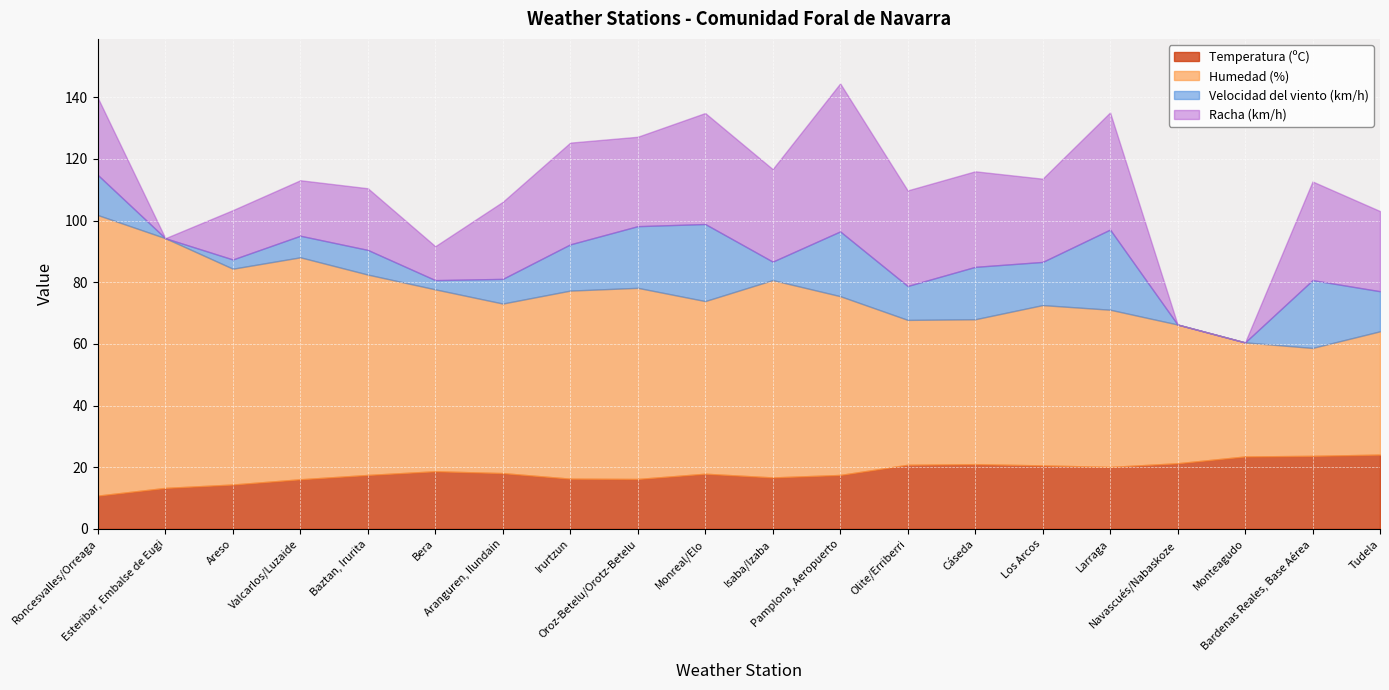

Between Valcarlos/Luzaide and Oroz-Betelu/Orotz-Betelu, which series saw the biggest shift?

Velocidad del viento (km/h)